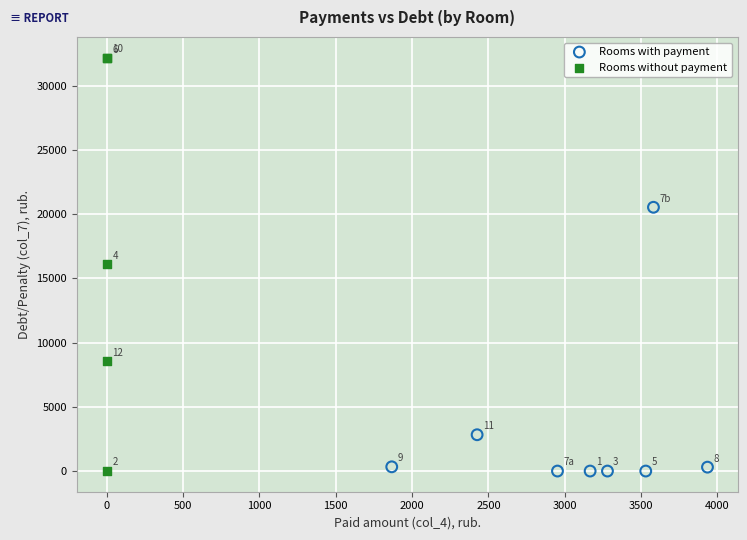

Which series has the largest Y range (max minus min)?

Rooms without payment